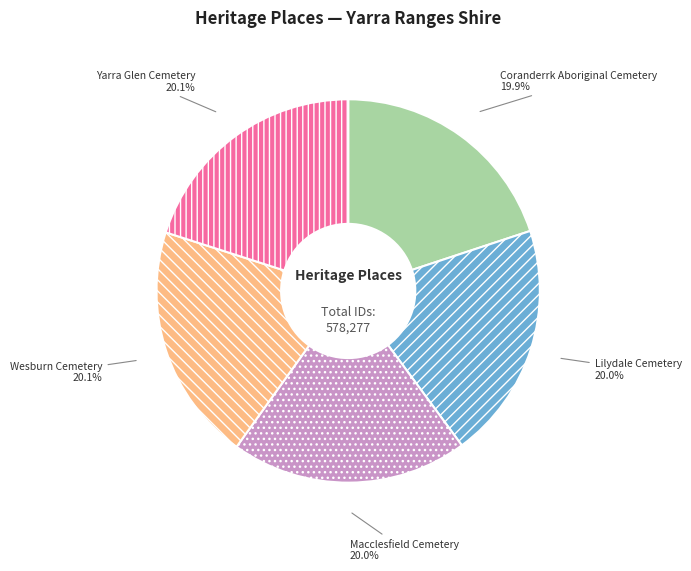

How many segments does this pie chart have?

5